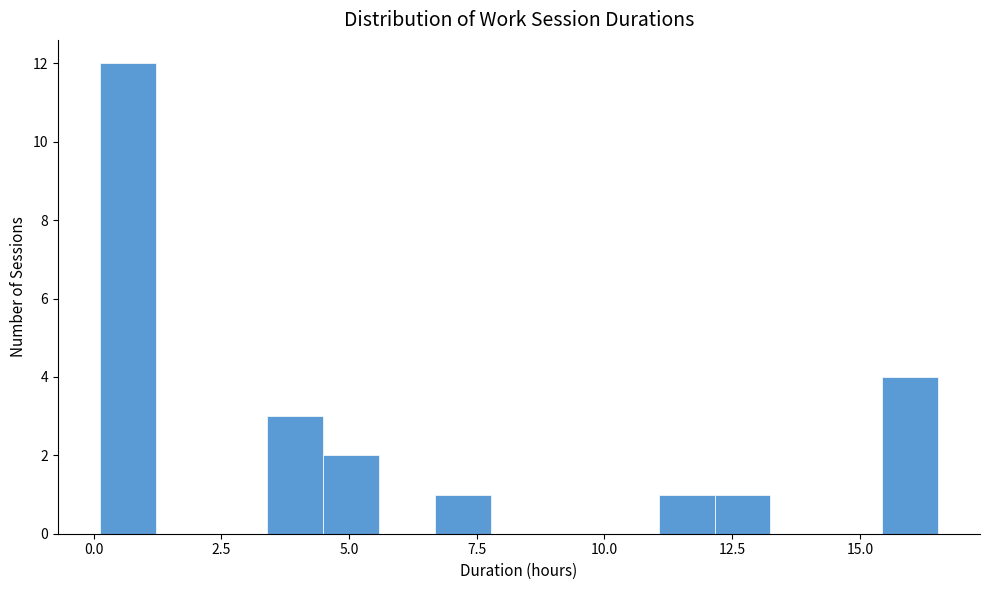

Around what value on the x-axis is the tallest bar? Give the approximate position of its centre, as read against the axis.

0.5